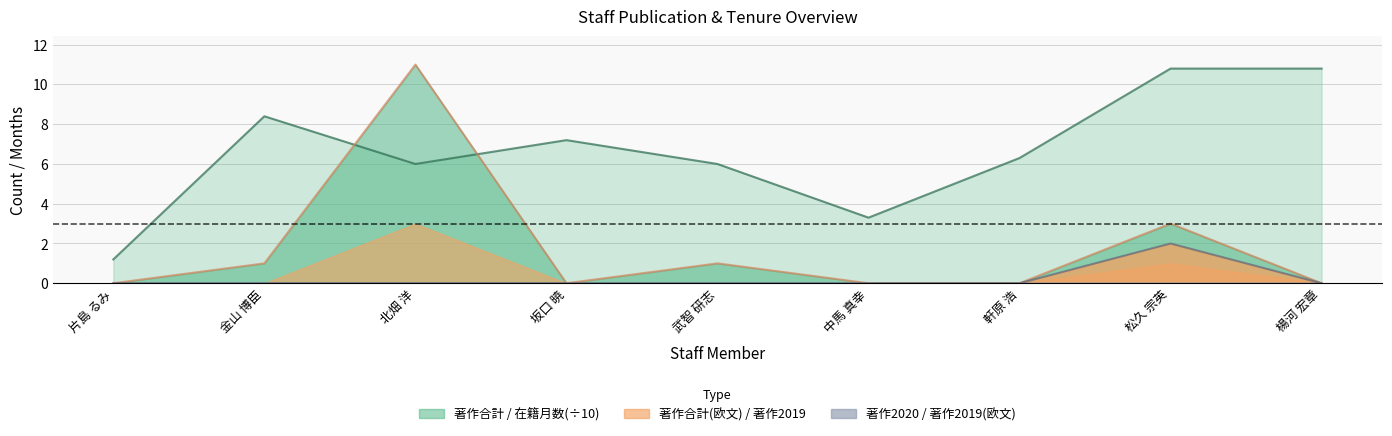

Between 片島 るみ and 楊河 宏章, which is larger?

楊河 宏章